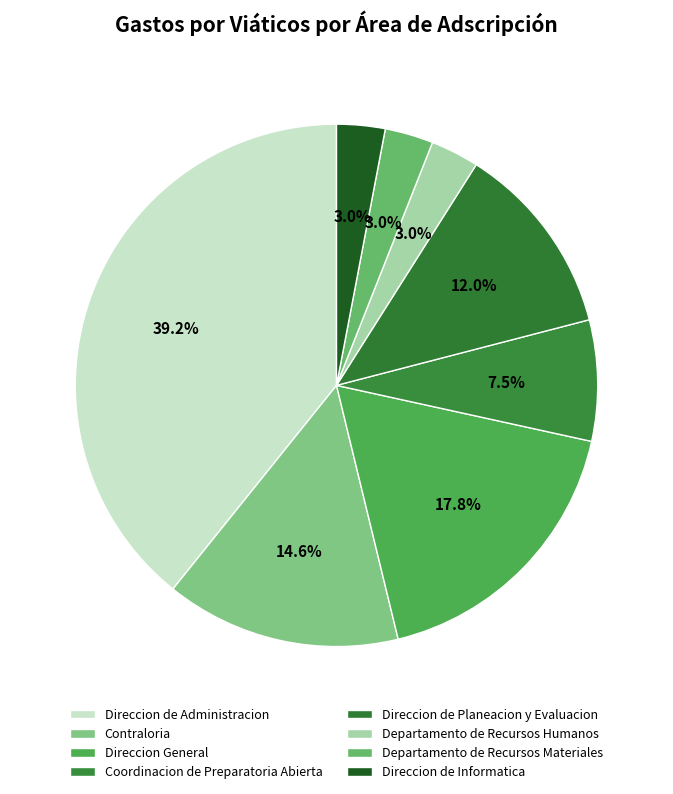

What is the largest slice in the pie chart?

Direccion de Administracion